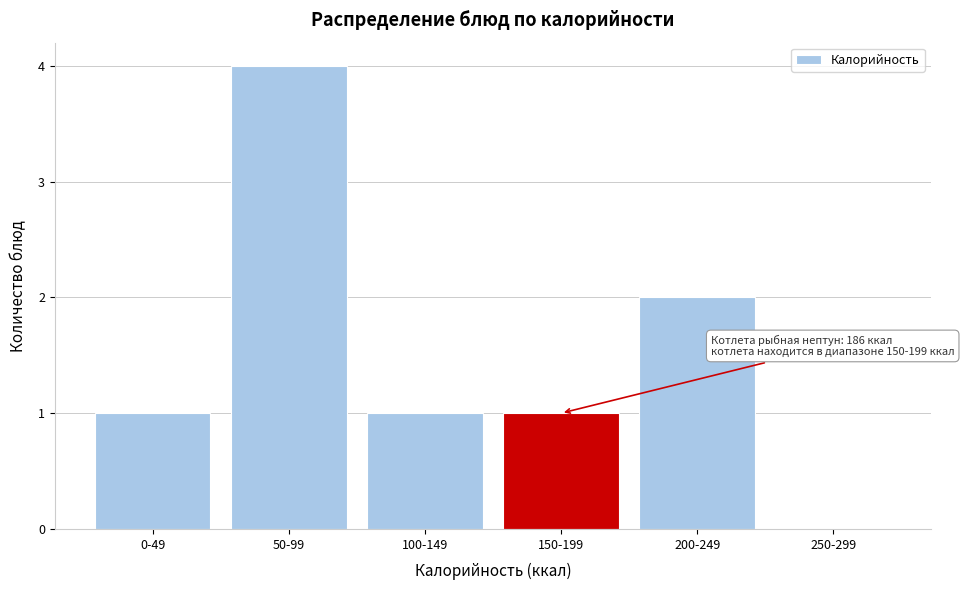

Reading left to right, transcribe all the data shown in this chart.

0-49=1	50-99=4	100-149=1	150-199=1	200-249=2	250-299=0